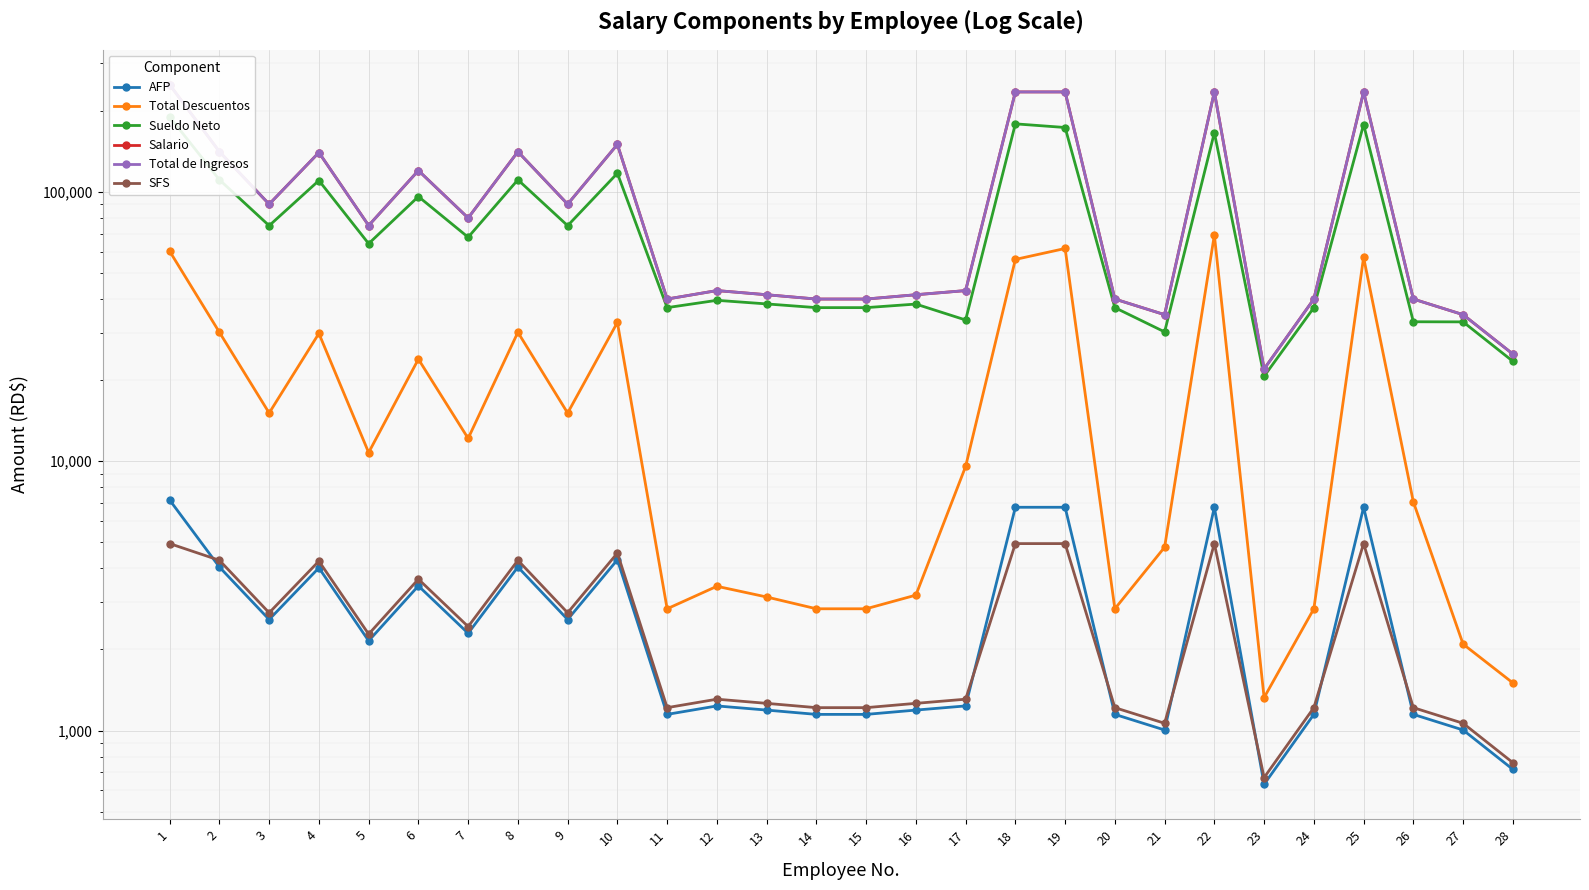

Reading left to right, what are all the values shown in this chart?

AFP: 1=7175.0	2=4046.7	3=2583.0	4=4018.0	5=2152.5	6=3444.0	7=2296.0	8=4046.7	9=2583.0	10=4305.0	11=1148.0	12=1234.1	13=1191.0	14=1148.0	15=1148.0	16=1191.0	17=1234.1	18=6744.5	19=6744.5	20=1148.0	21=1004.5	22=6744.5	23=631.4	24=1148.0	25=6744.5	26=1148.0	27=1004.5	28=717.5
Total Descuentos: 1=60197.0	2=30107.7	3=15097.1	4=29813.4	5=10766.9	6=23926.9	7=12153.9	8=30107.7	9=15097.1	10=32756.6	11=2831.7	12=3432.4	13=3132.0	14=2831.7	15=2831.7	16=3182.0	17=9557.9	18=56124.1	19=61632.1	20=2831.7	21=4793.5	22=69165.3	23=1325.2	24=2831.7	25=57136.7	26=7061.5	27=2093.5	28=1502.5
Sueldo Neto: 1=189803.0	2=110892.3	3=74902.9	4=110186.6	5=64233.1	6=96073.1	7=67846.1	8=110892.3	9=74902.9	10=117243.4	11=37168.3	12=39567.6	13=38368.0	14=37168.3	15=37168.3	16=38318.0	17=33442.1	18=178875.9	19=173367.9	20=37168.3	21=30206.5	22=165834.7	23=20674.8	24=37168.3	25=177863.3	26=32938.5	27=32906.5	28=23497.5
Salario: 1=250000.0	2=141000.0	3=90000.0	4=140000.0	5=75000.0	6=120000.0	7=80000.0	8=141000.0	9=90000.0	10=150000.0	11=40000.0	12=43000.0	13=41500.0	14=40000.0	15=40000.0	16=41500.0	17=43000.0	18=235000.0	19=235000.0	20=40000.0	21=35000.0	22=235000.0	23=22000.0	24=40000.0	25=235000.0	26=40000.0	27=35000.0	28=25000.0
Total de Ingresos: 1=250000.0	2=141000.0	3=90000.0	4=140000.0	5=75000.0	6=120000.0	7=80000.0	8=141000.0	9=90000.0	10=150000.0	11=40000.0	12=43000.0	13=41500.0	14=40000.0	15=40000.0	16=41500.0	17=43000.0	18=235000.0	19=235000.0	20=40000.0	21=35000.0	22=235000.0	23=22000.0	24=40000.0	25=235000.0	26=40000.0	27=35000.0	28=25000.0
SFS: 1=4943.8	2=4286.4	3=2736.0	4=4256.0	5=2280.0	6=3648.0	7=2432.0	8=4286.4	9=2736.0	10=4560.0	11=1216.0	12=1307.2	13=1261.6	14=1216.0	15=1216.0	16=1261.6	17=1307.2	18=4943.8	19=4943.8	20=1216.0	21=1064.0	22=4943.8	23=668.8	24=1216.0	25=4943.8	26=1216.0	27=1064.0	28=760.0